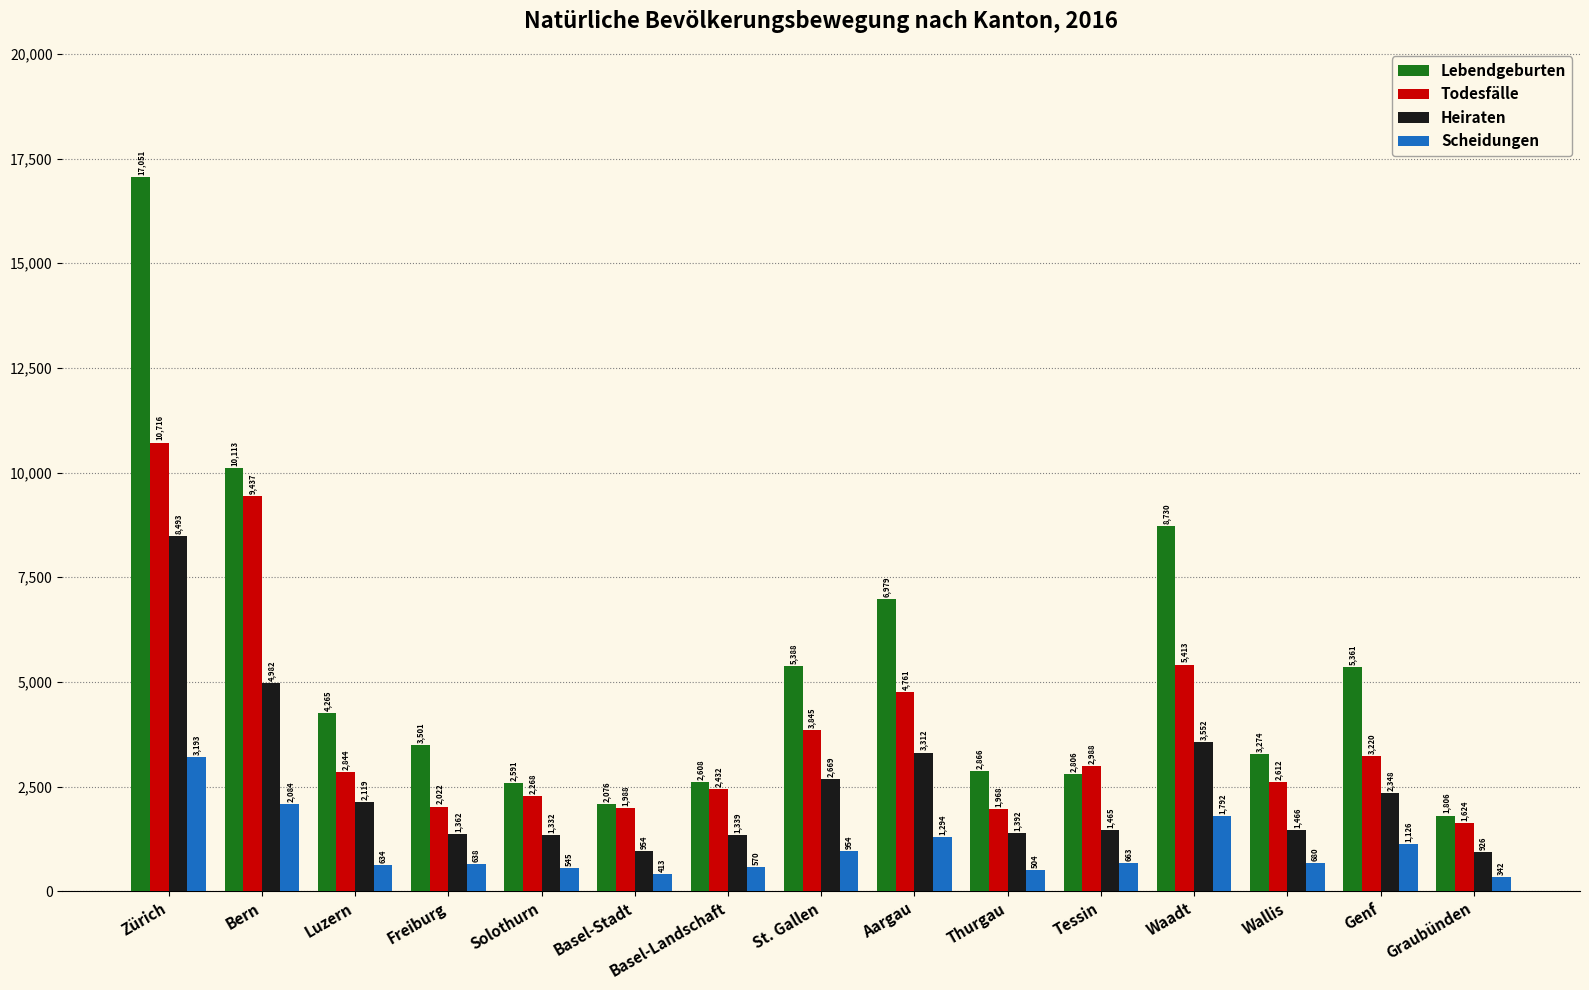

List the series in order of their peak value, lowest first.

Scheidungen, Heiraten, Todesfälle, Lebendgeburten